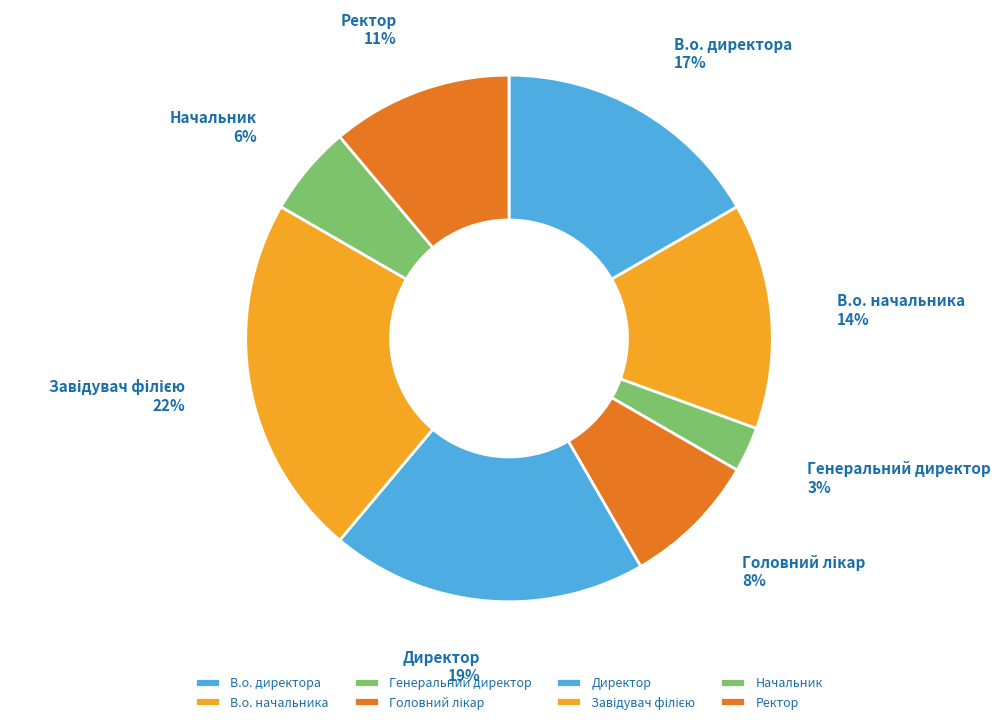

Does any single category account for the majority?

No